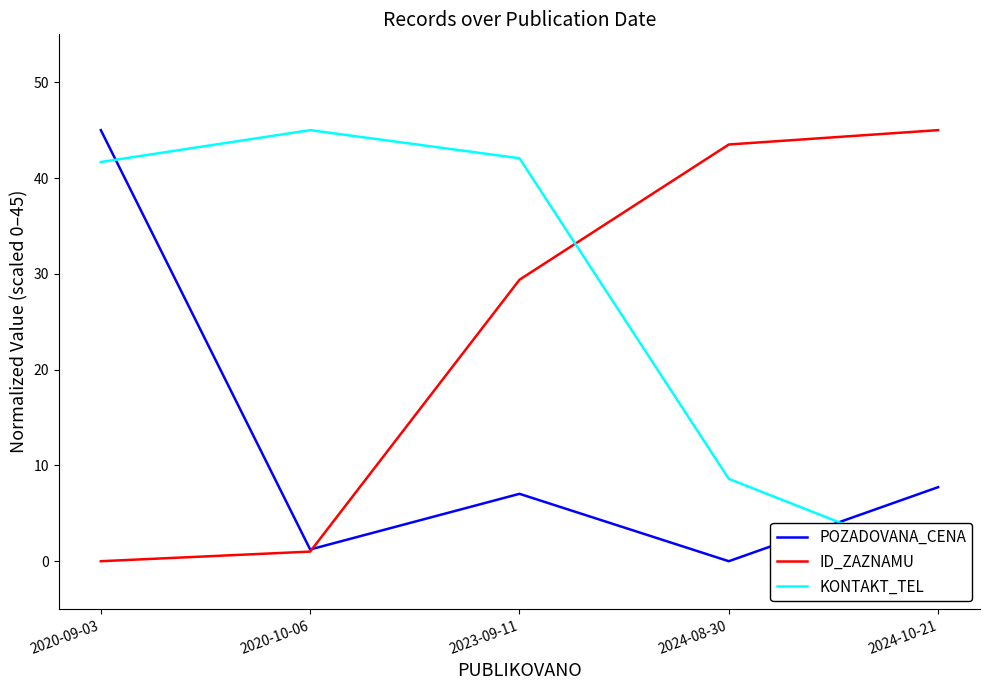

List the labels in order of KONTAKT_TEL value, smallest first.

2024-10-21, 2024-08-30, 2020-09-03, 2023-09-11, 2020-10-06